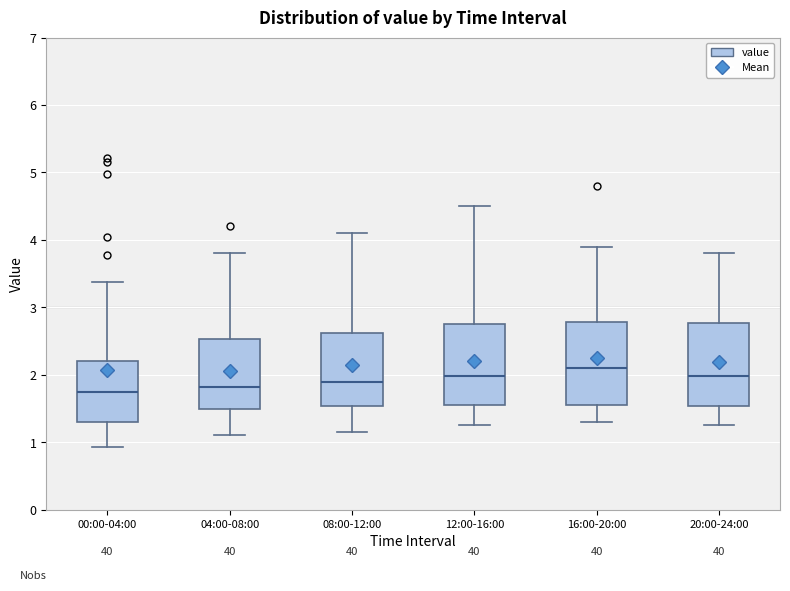

Where is the upper edge of the box for 08:00-12:00 on the y-axis? The values are not printed on the chart, so give them approximately, as read against the axis.

2.6